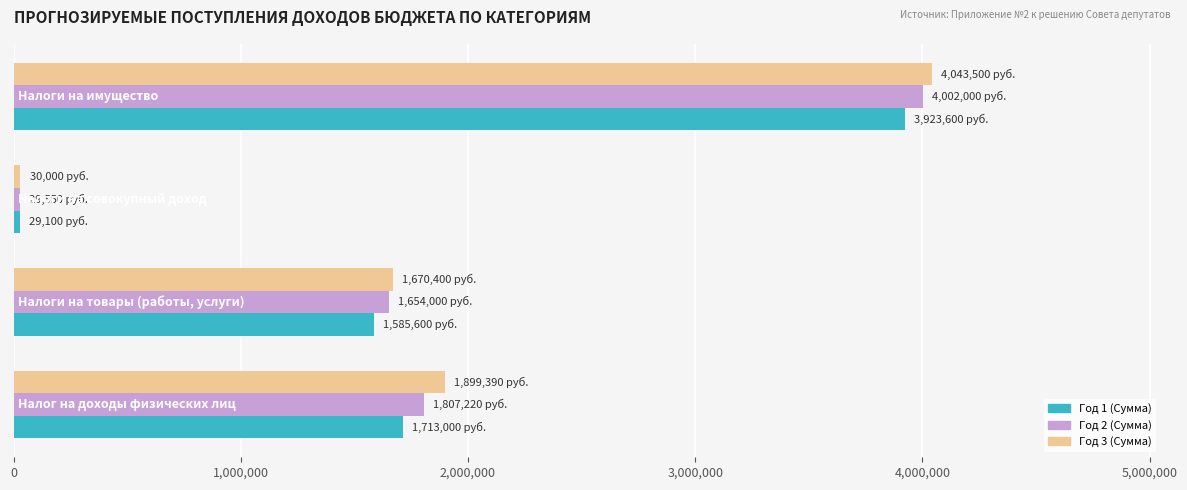

Which series has the largest range (max minus min)?

Год 3 (Сумма)